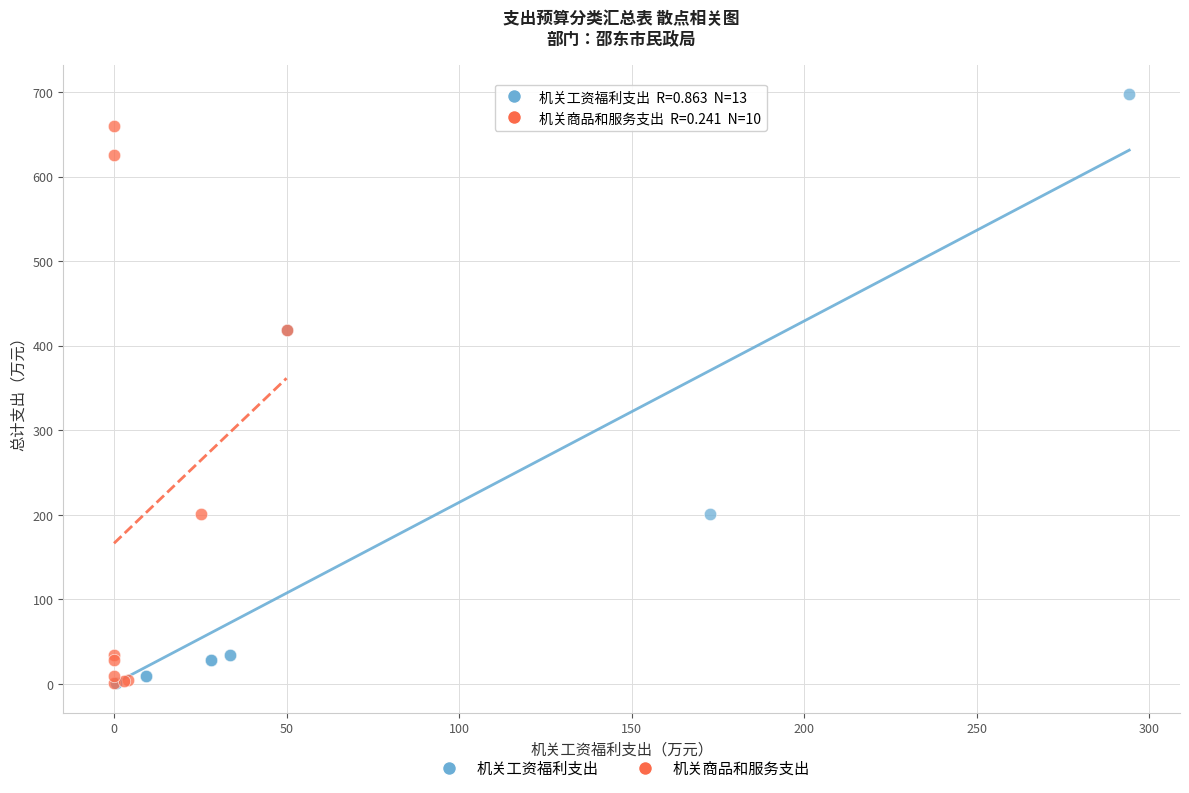

What are all the series names shown in the legend?

机关工资福利支出, 机关商品和服务支出